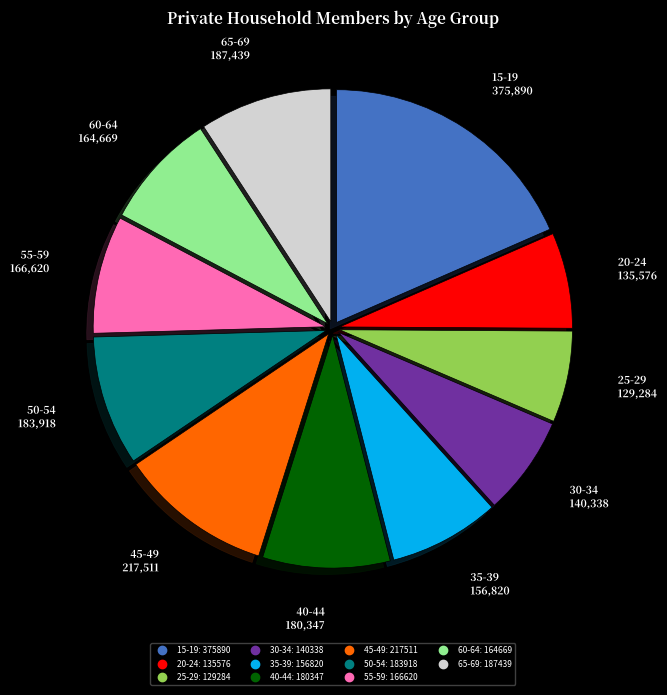

How many slices are in this pie chart?

11